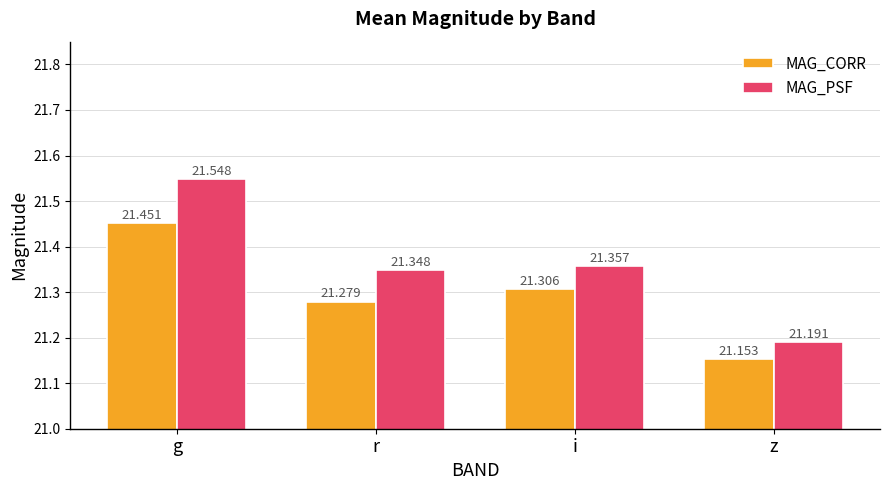

Reading right to left, transcribe all the data shown in this chart.

MAG_CORR: 21.2	21.3	21.3	21.5
MAG_PSF: 21.2	21.4	21.3	21.5